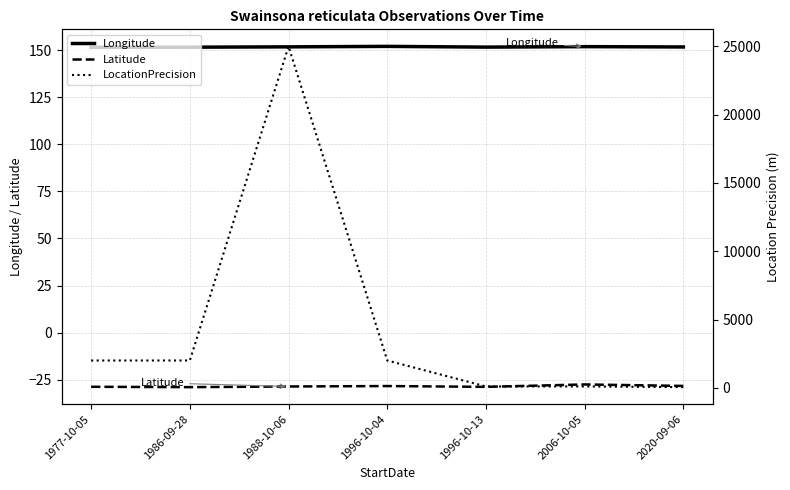

In Longitude, how many points are higher than both neighbors (excluding endpoints)?

2